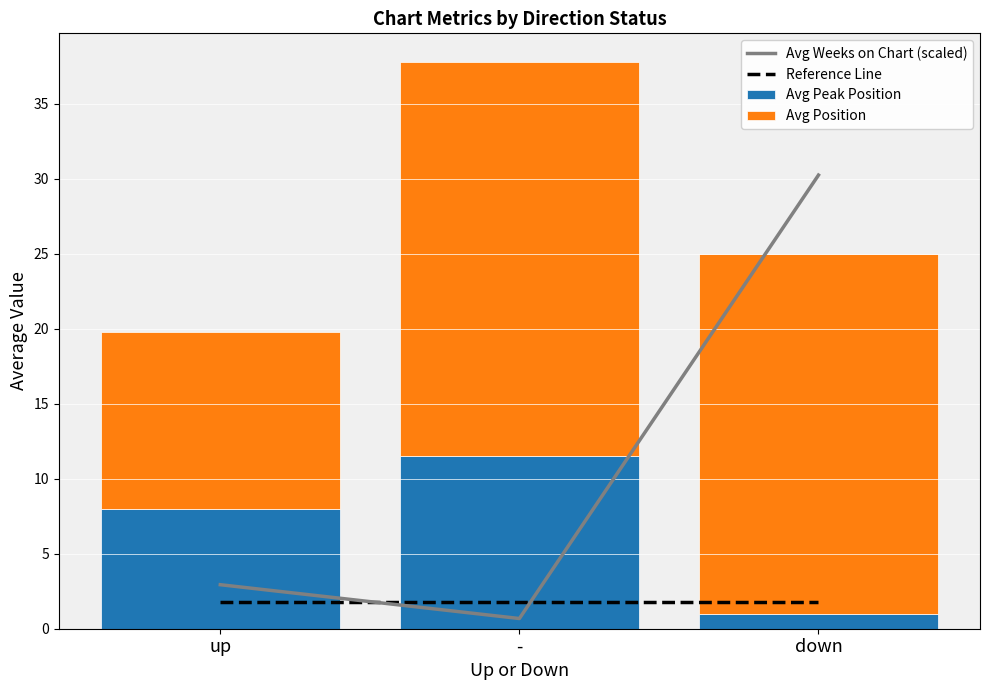

How many values in the Avg Peak Position series exceed 8?

1